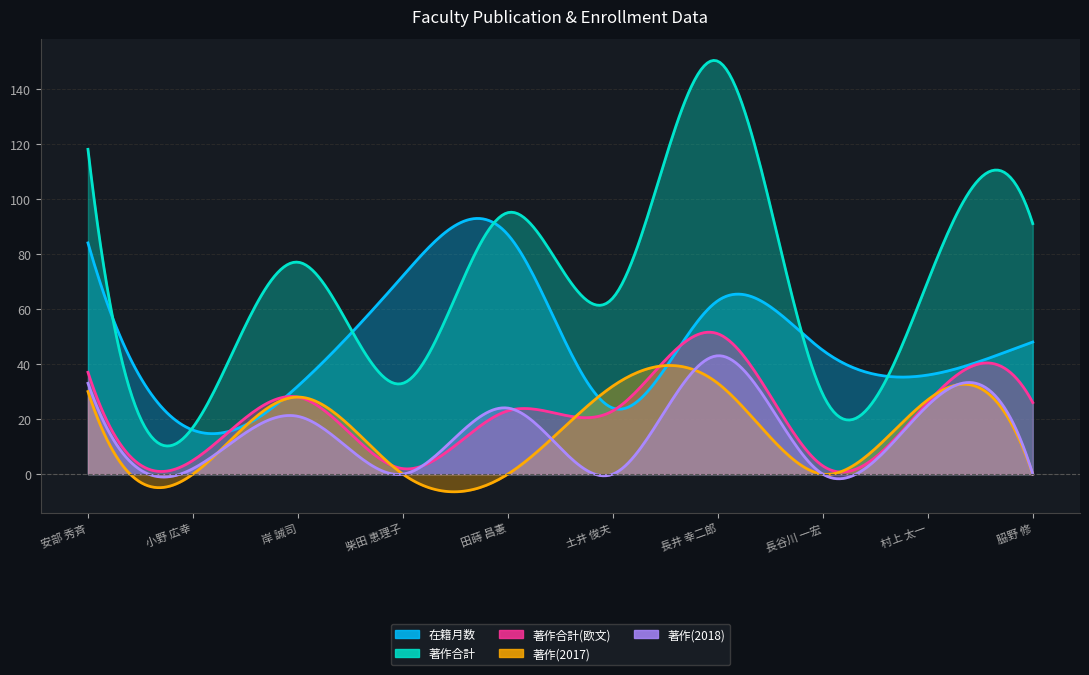

How many intersections are there between 在籍月数 and 著作合計?

4